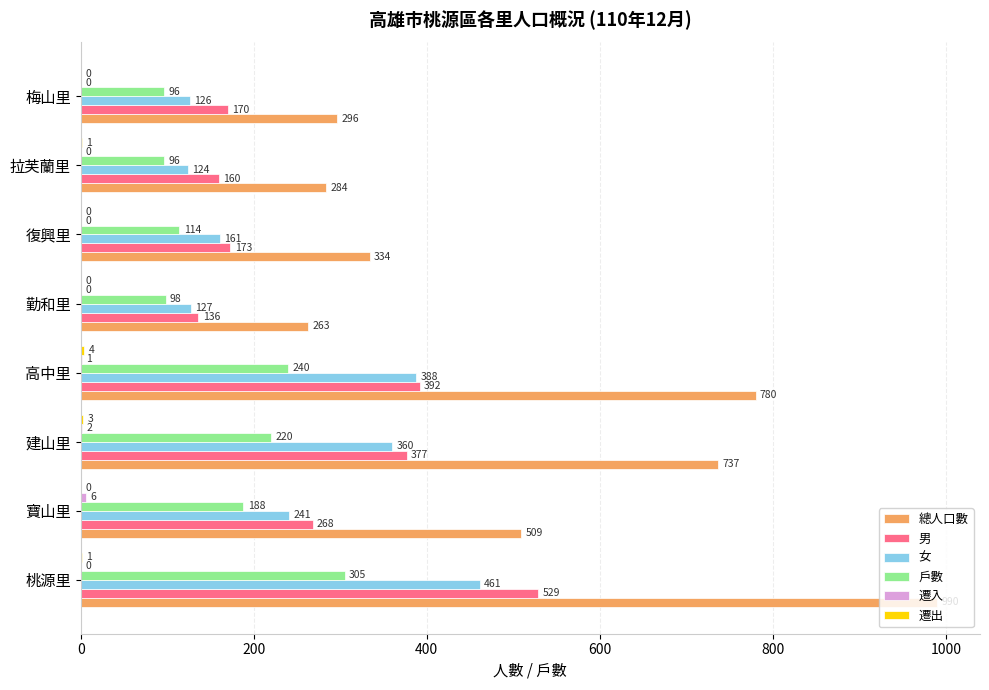

True or false: 戶數 has a value of 114 at 復興里.

True